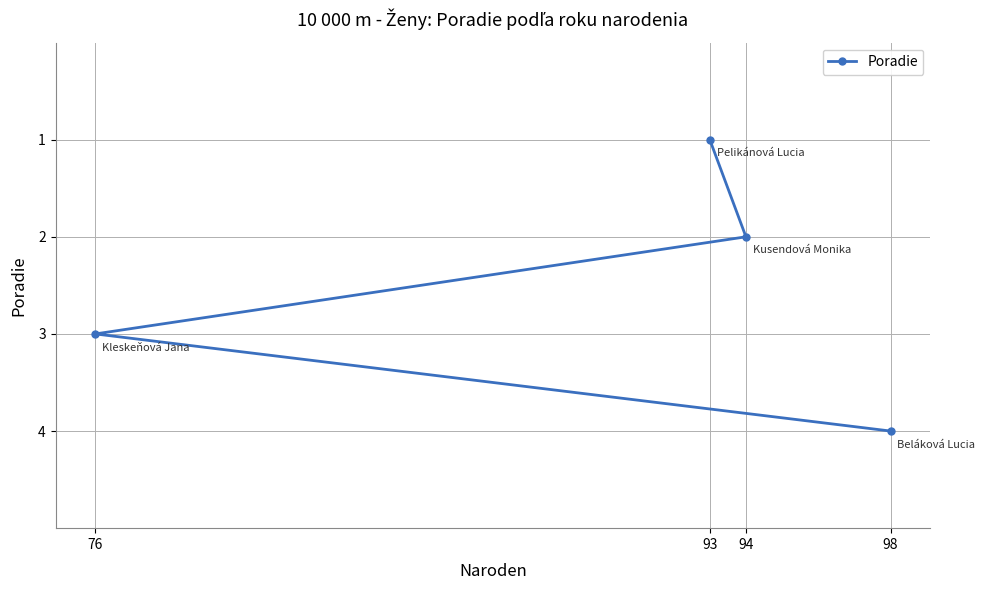

What is the maximum value shown in the chart?

4